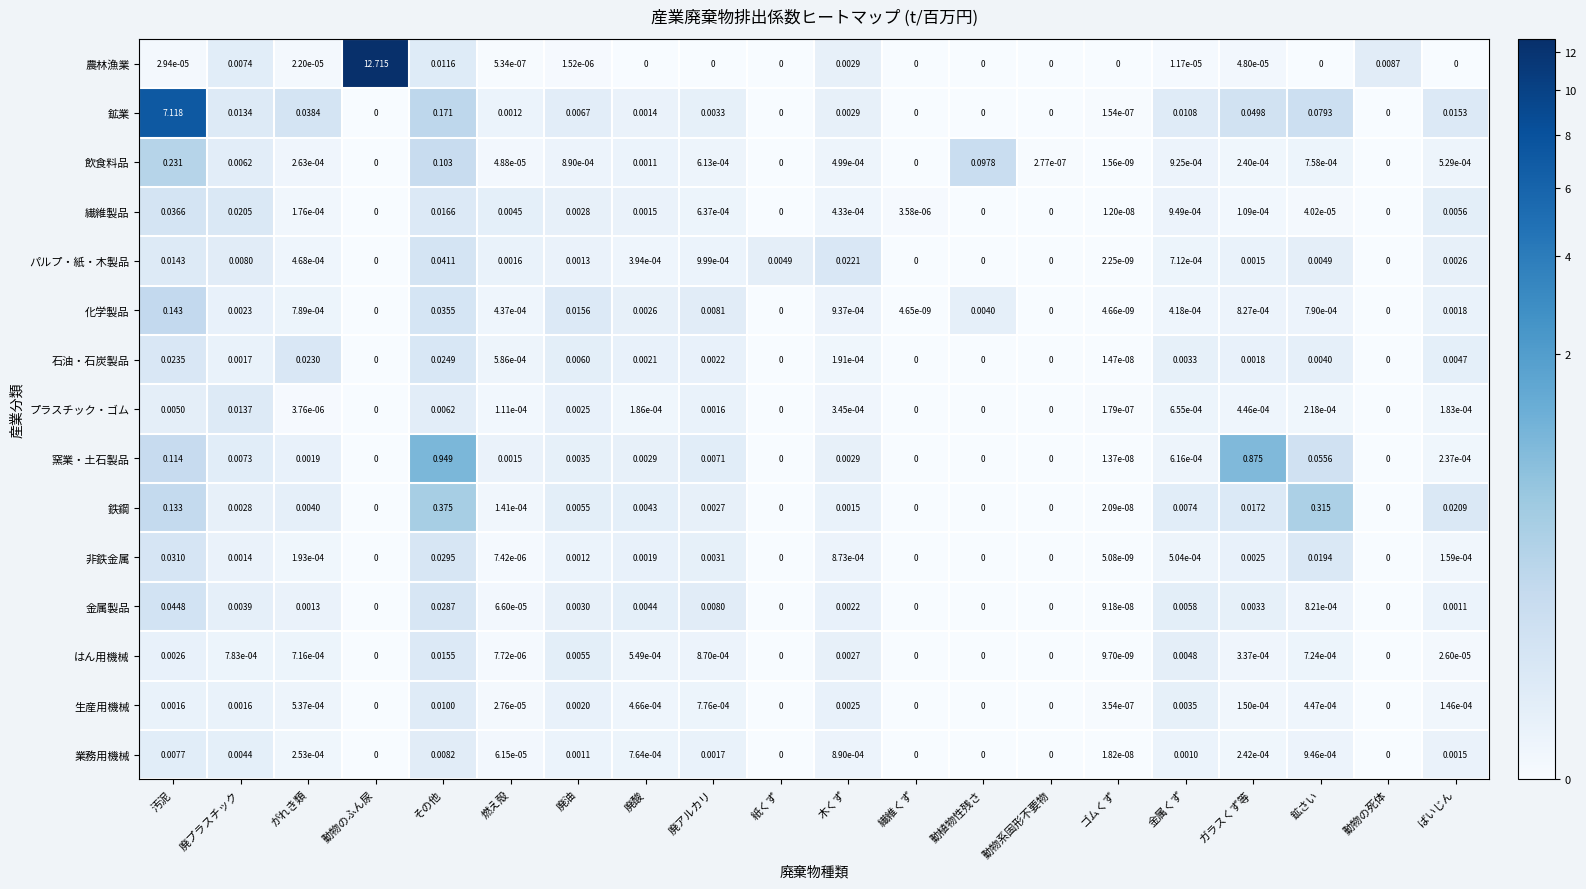

Which series has the largest range (max minus min)?

農林漁業